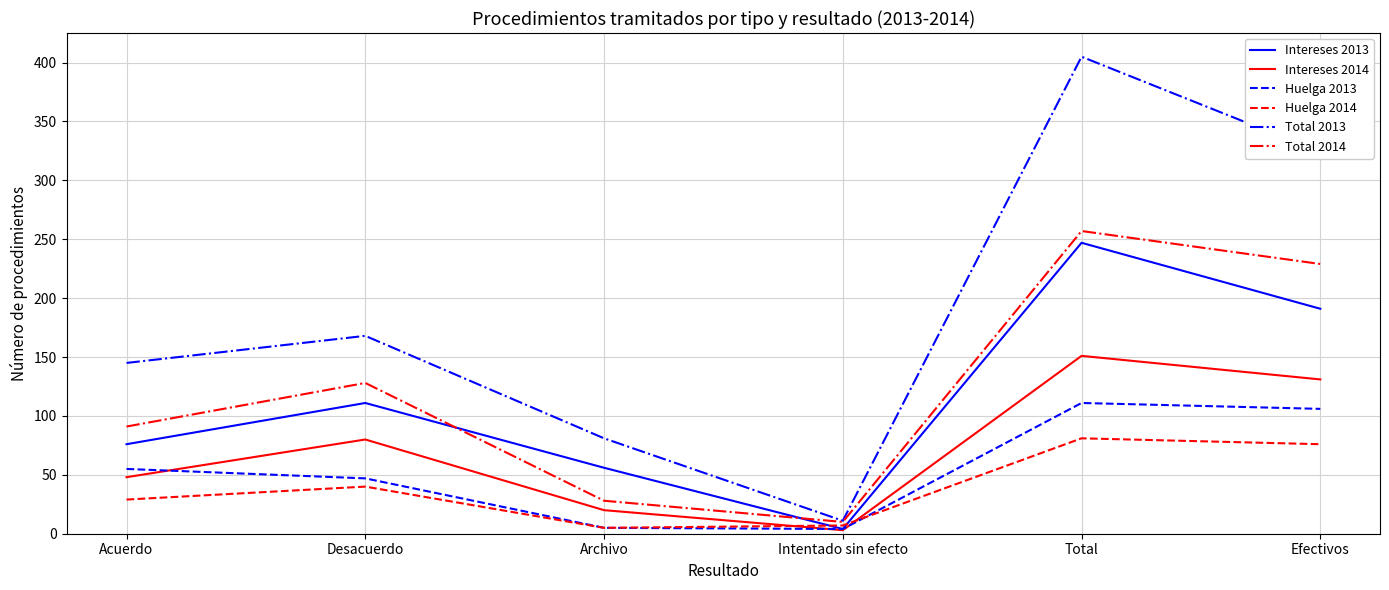

At how many categories does at least one series exceed 30?

5